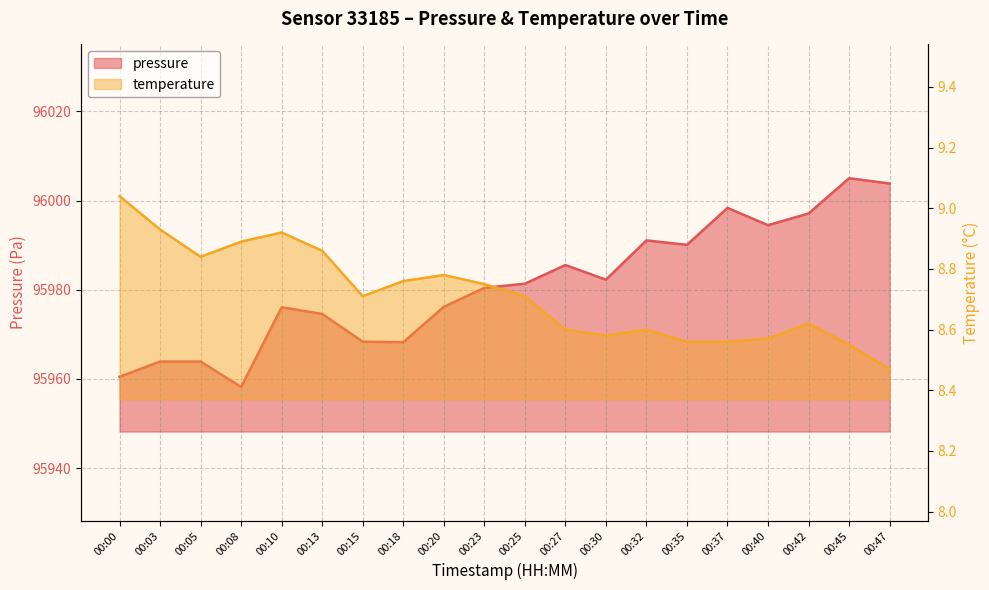

How many interior local peaks does the pressure series have?

5